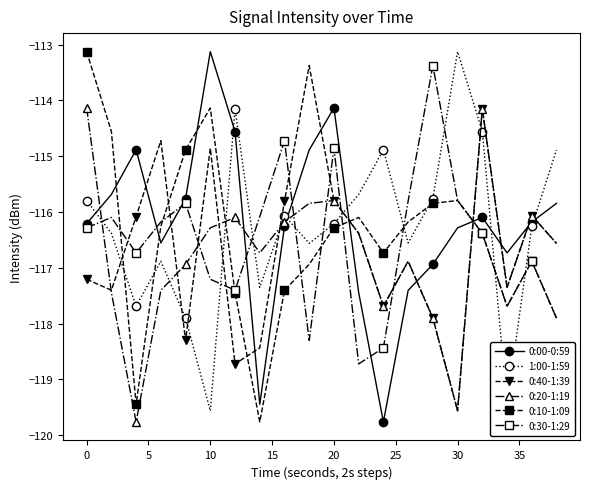

True or false: 1:00-1:59 has more than 1 interior local peaks.

True